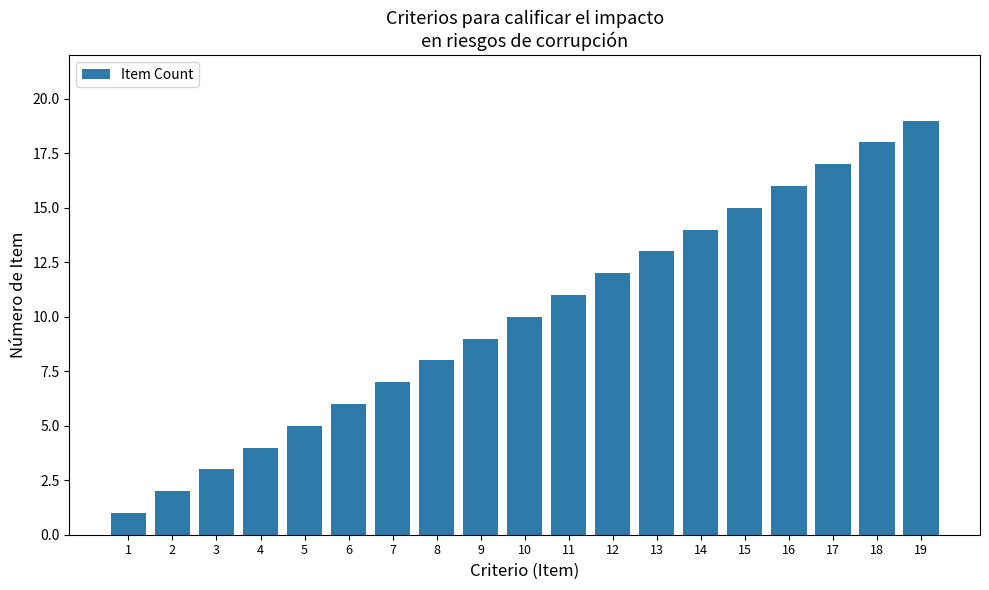

Which label corresponds to the largest value in the chart?

19